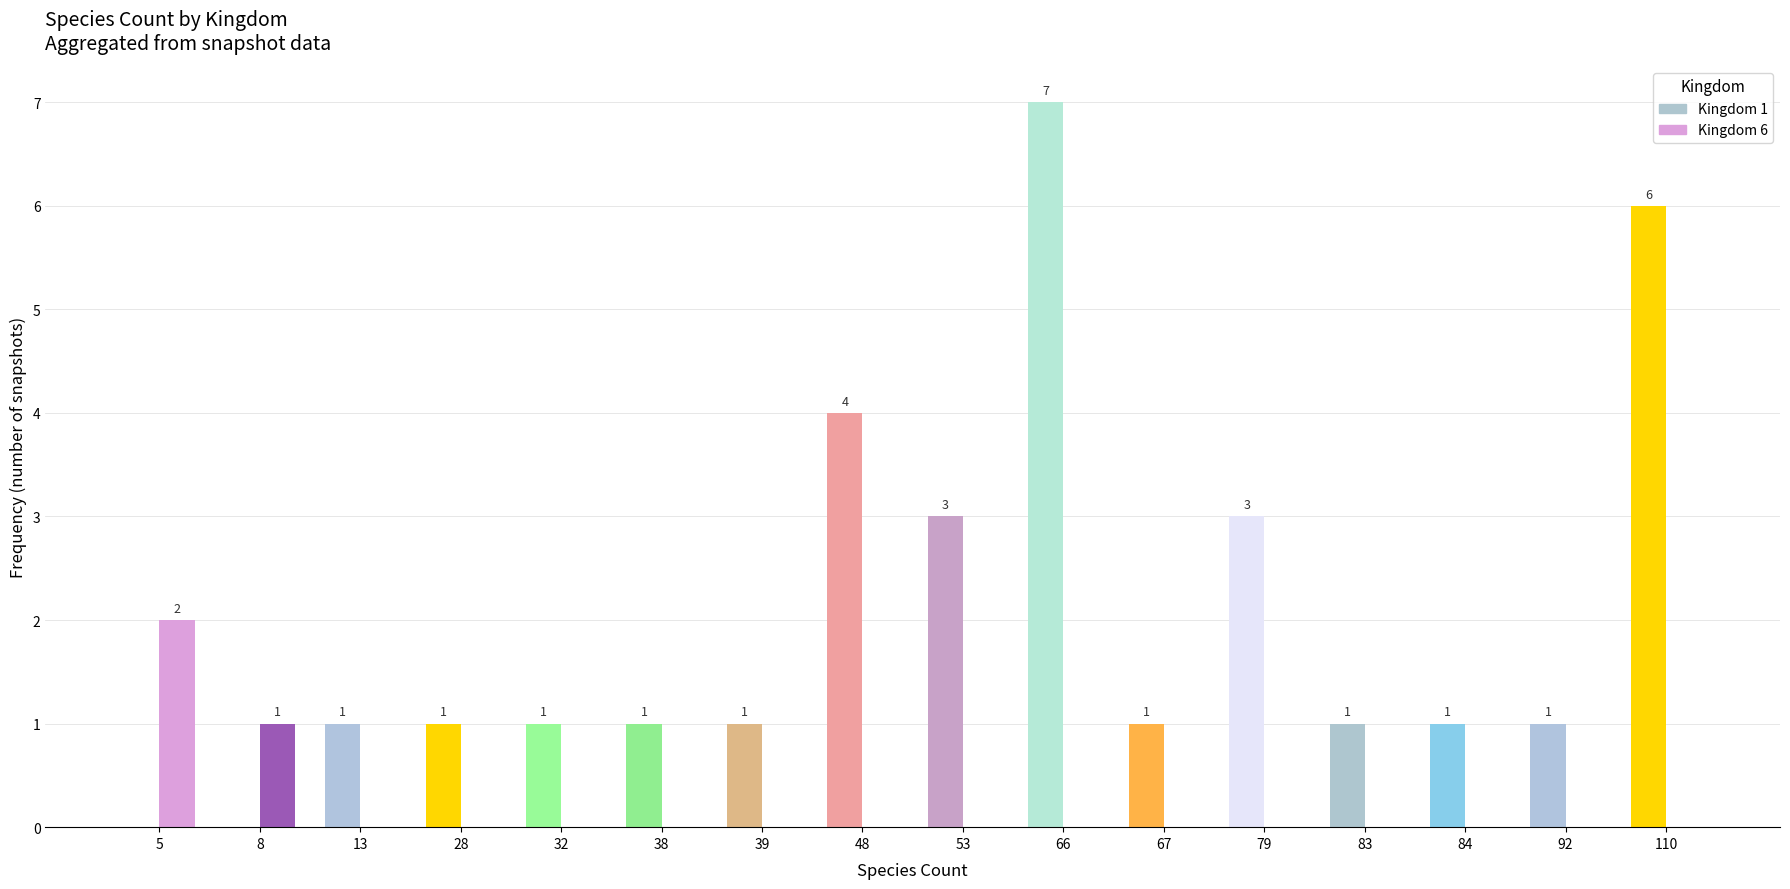

Which series has the largest total across all categories?

Kingdom 1